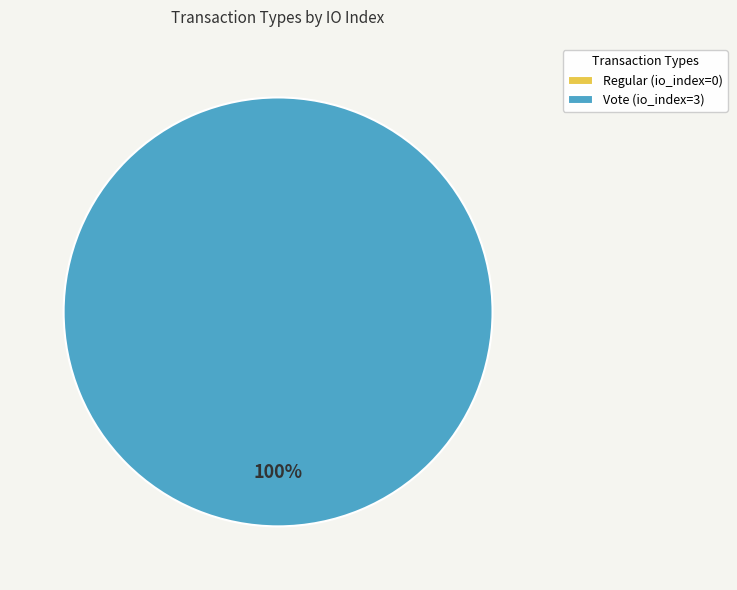

What percentage is the Vote slice, to the nearest percent?

100%